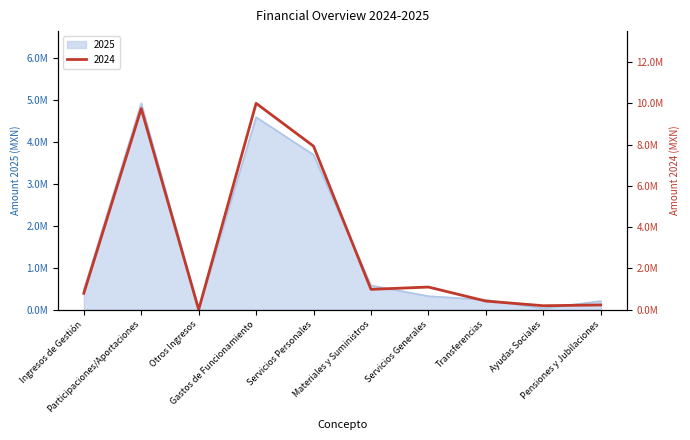

List the series in order of their peak value, highest first.

2024, 2025